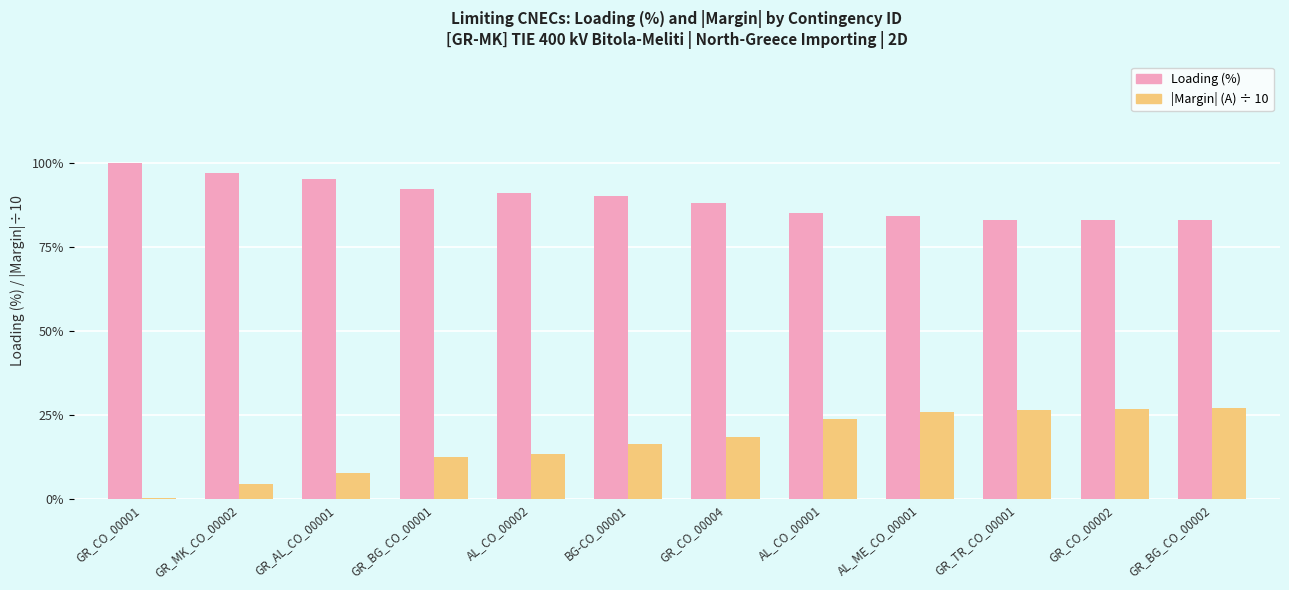

How many categories are shown in the chart?

12